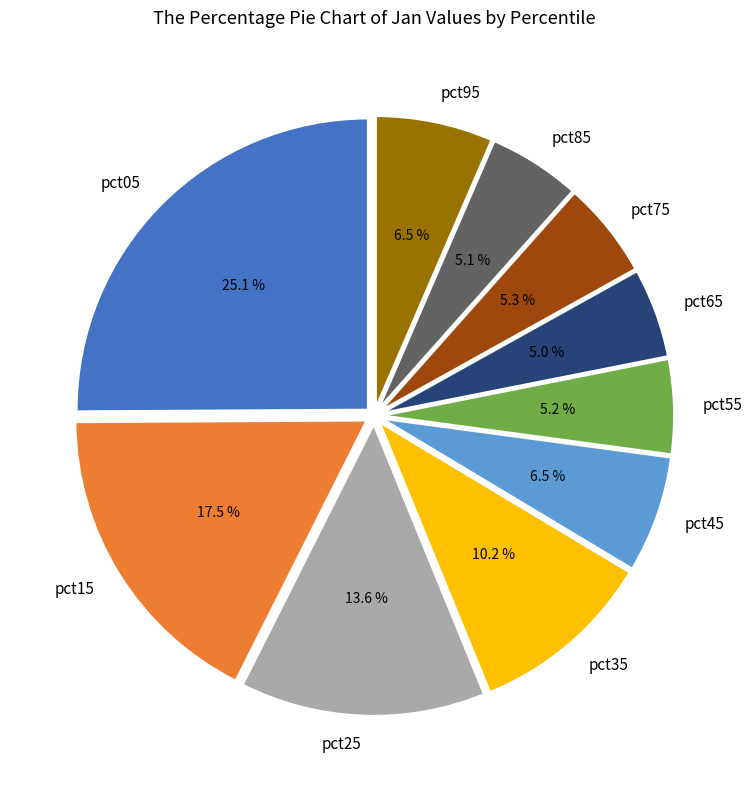

Is there a majority slice in this chart?

No